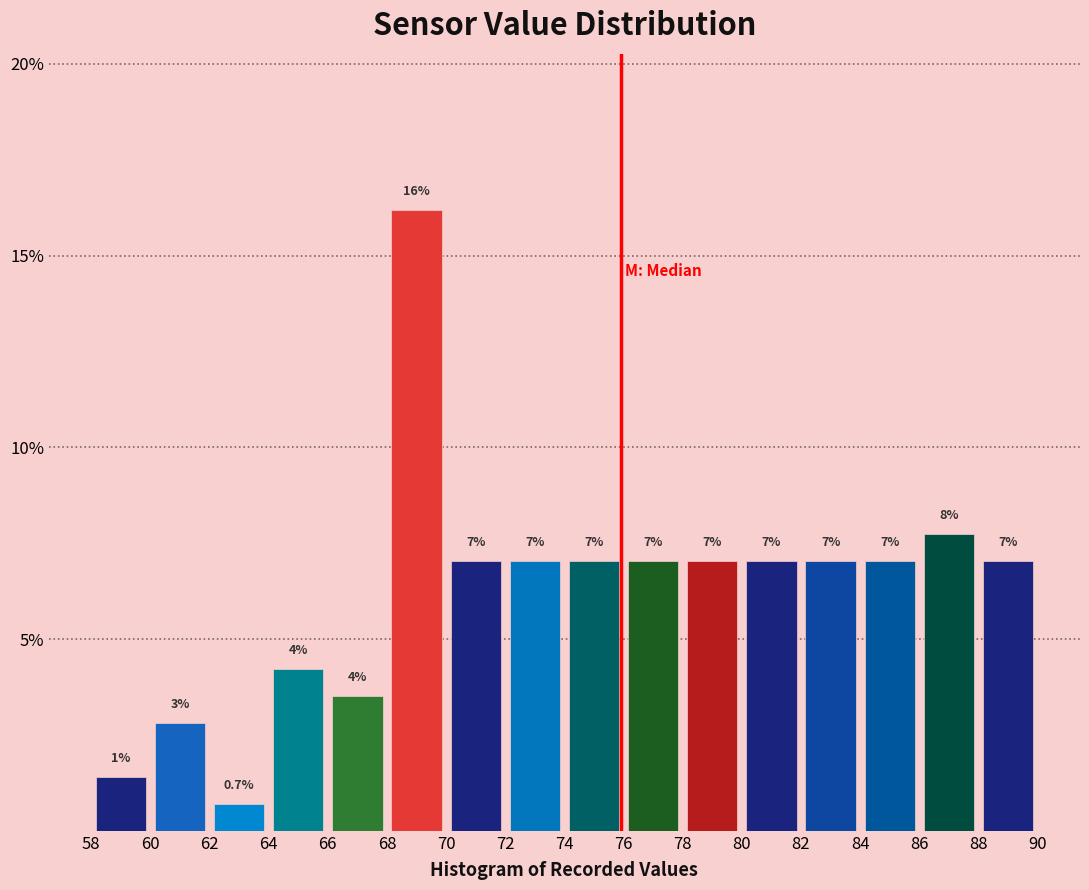

Which range on the x-axis has the tallest bar?

68 to 70